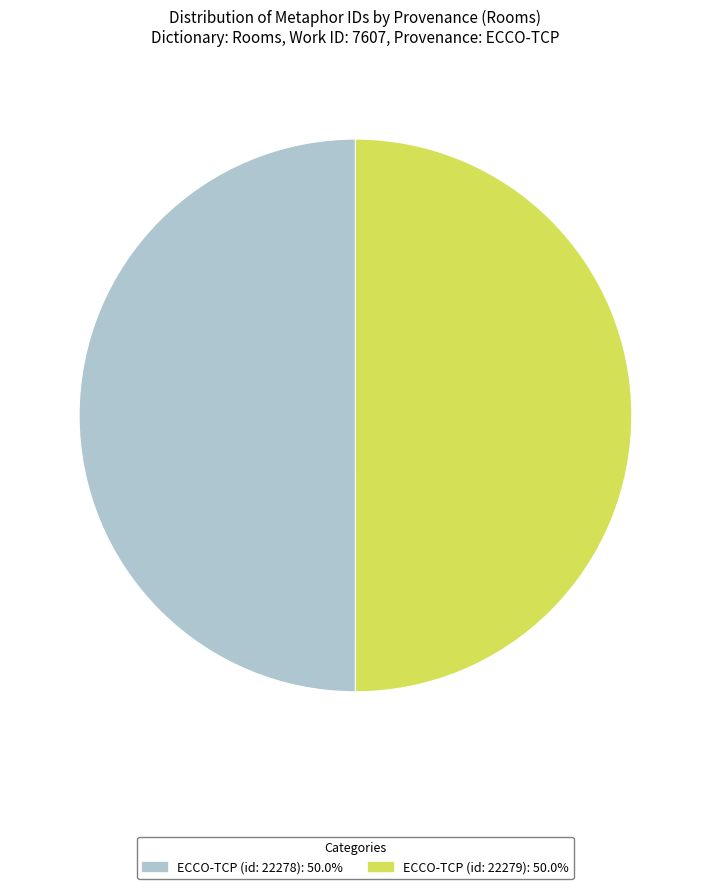

How many slices are in this pie chart?

2